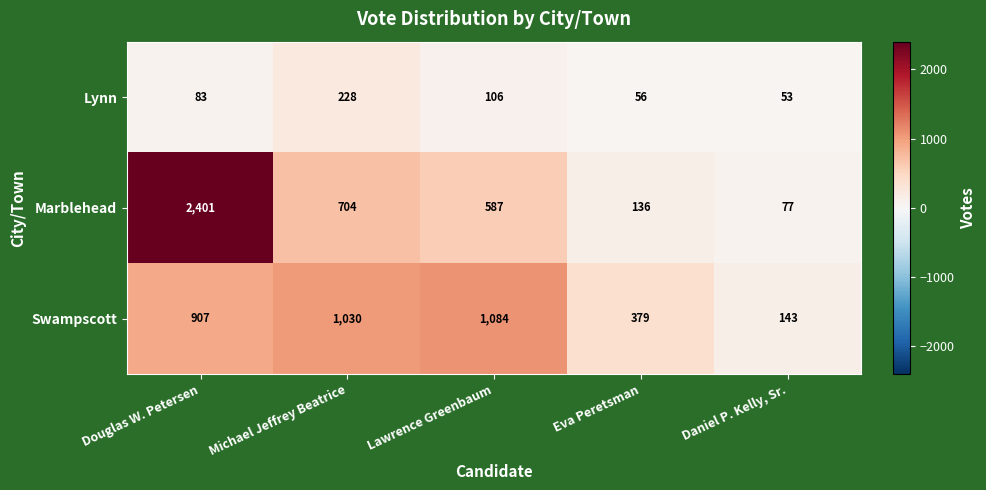

Which series has the widest spread of values?

Marblehead